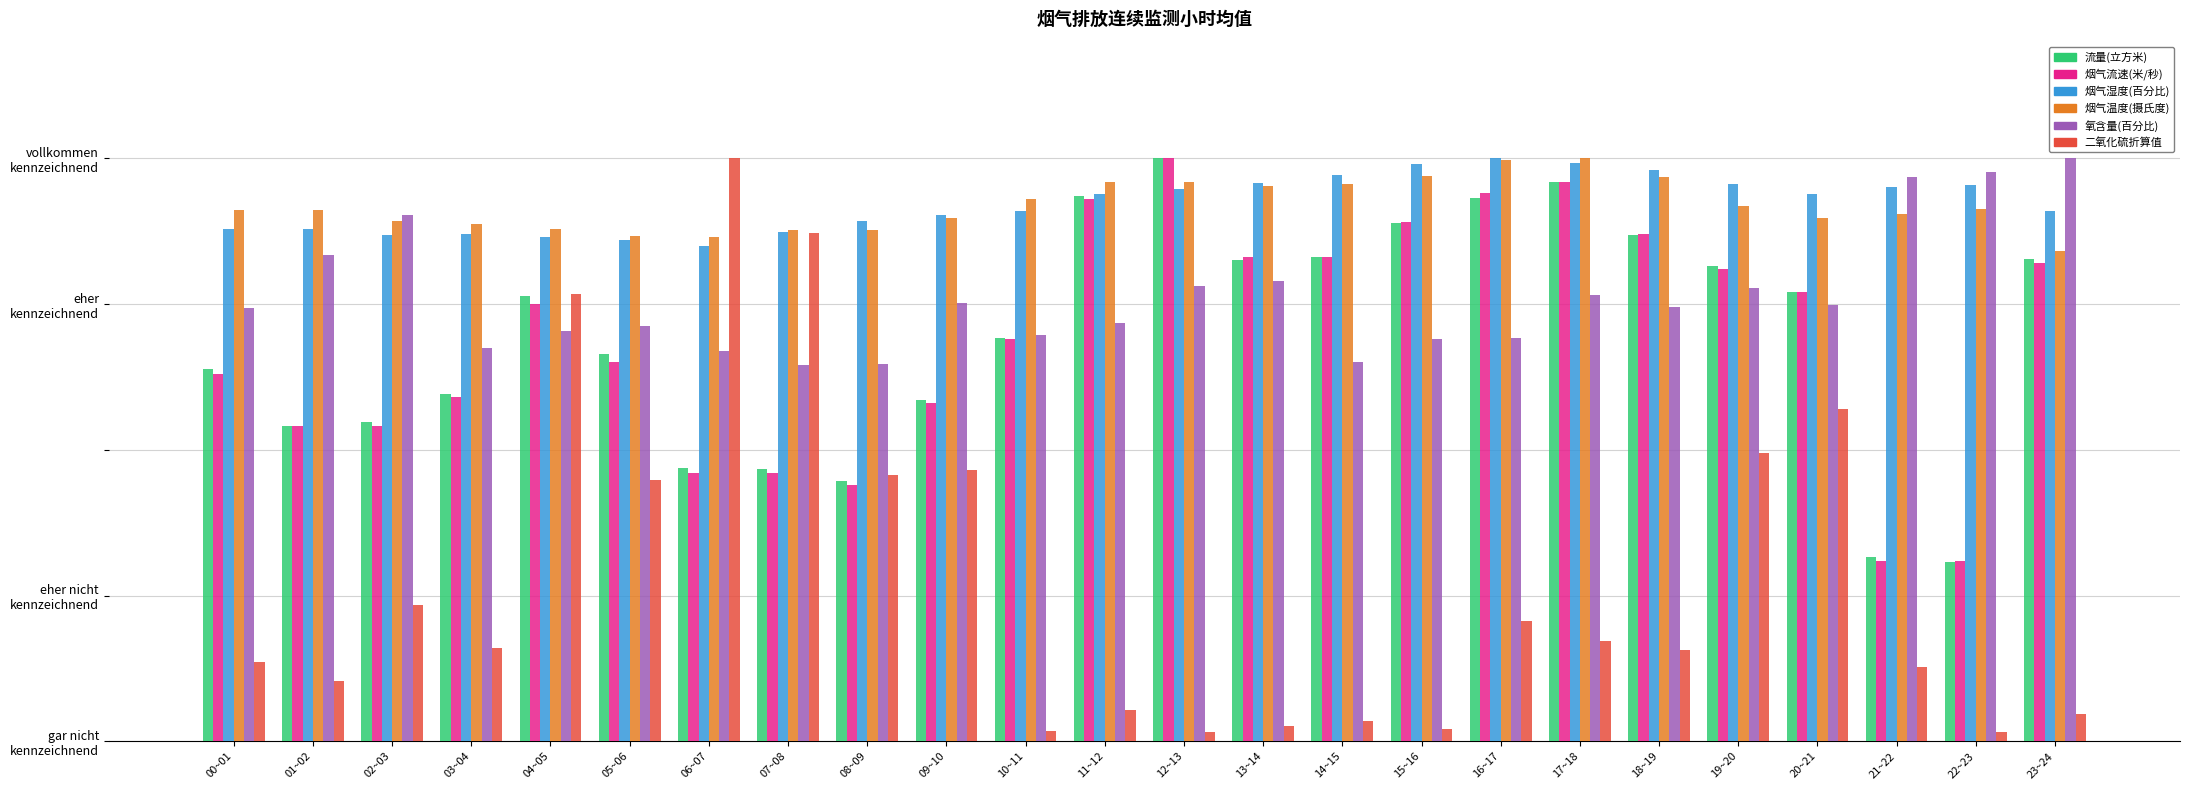

Are the bars horizontal?

No